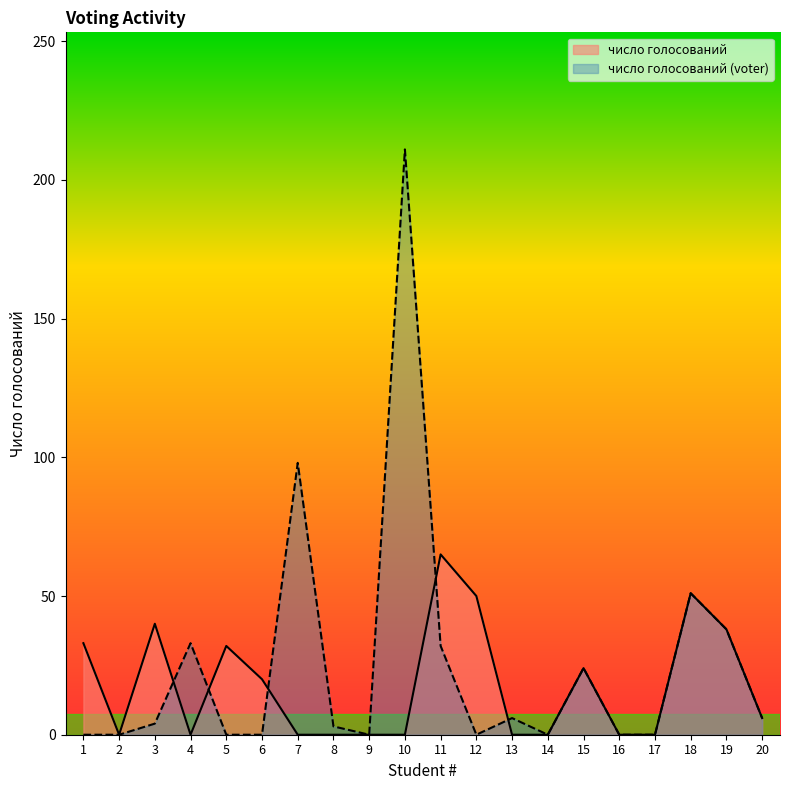

Where do число голосований (voter) and число голосований first cross each other?

3 and 4